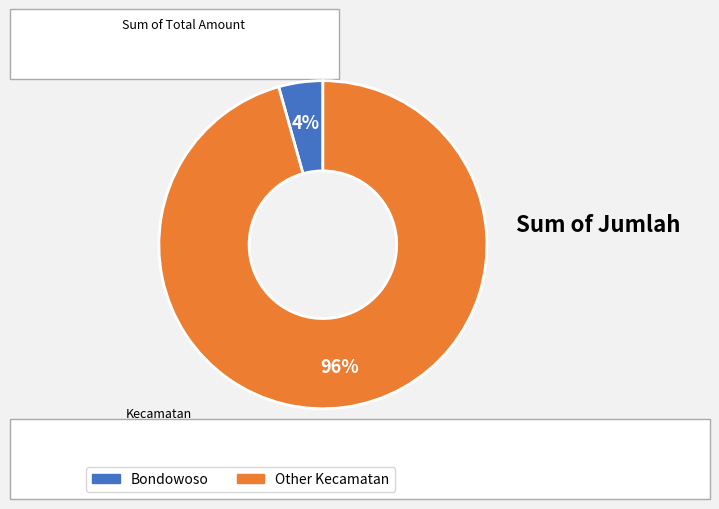

Do Bondowoso and Other Kecamatan together represent more than half of the pie?

Yes